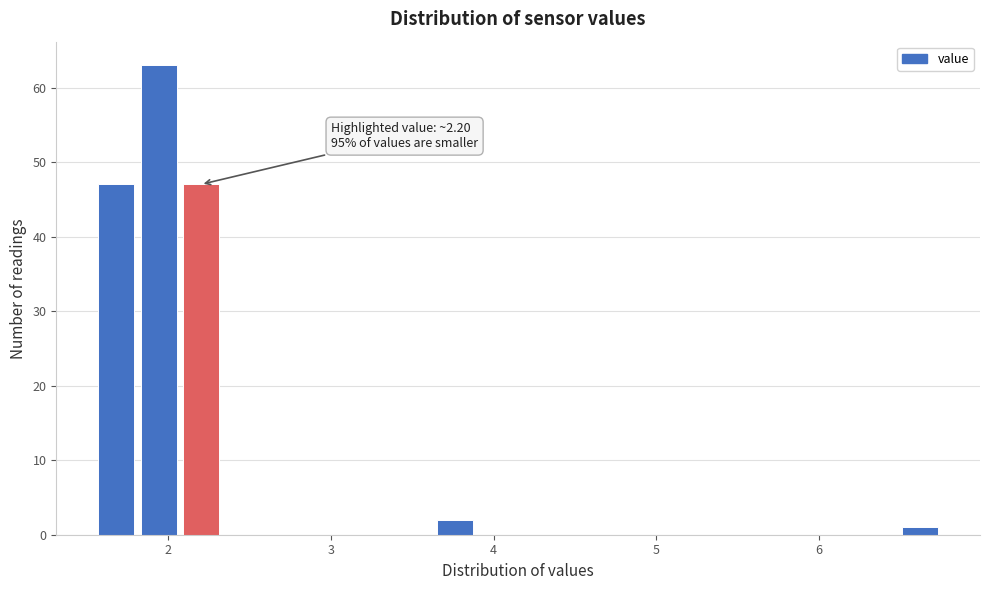

Around what value on the x-axis is the tallest bar? Give the approximate position of its centre, as read against the axis.

1.9